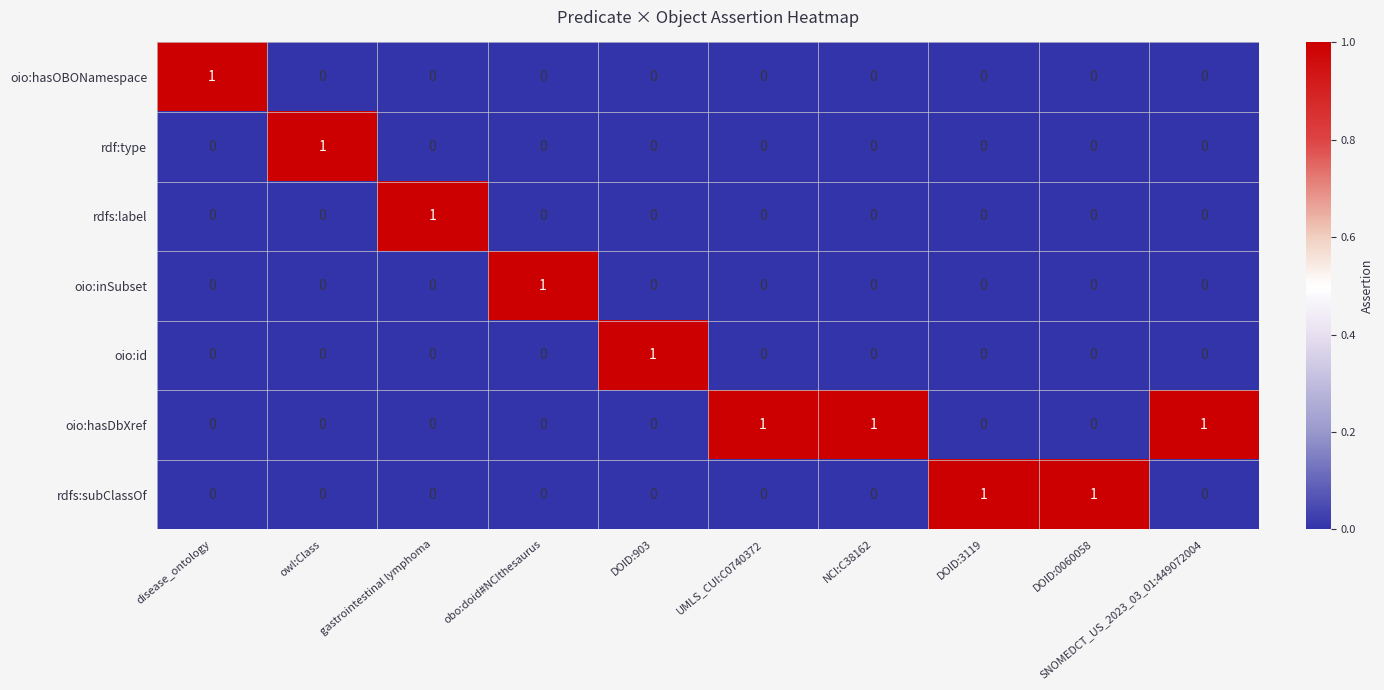

The oio:hasDbXref series shows 0 at disease_ontology. True or false?

True